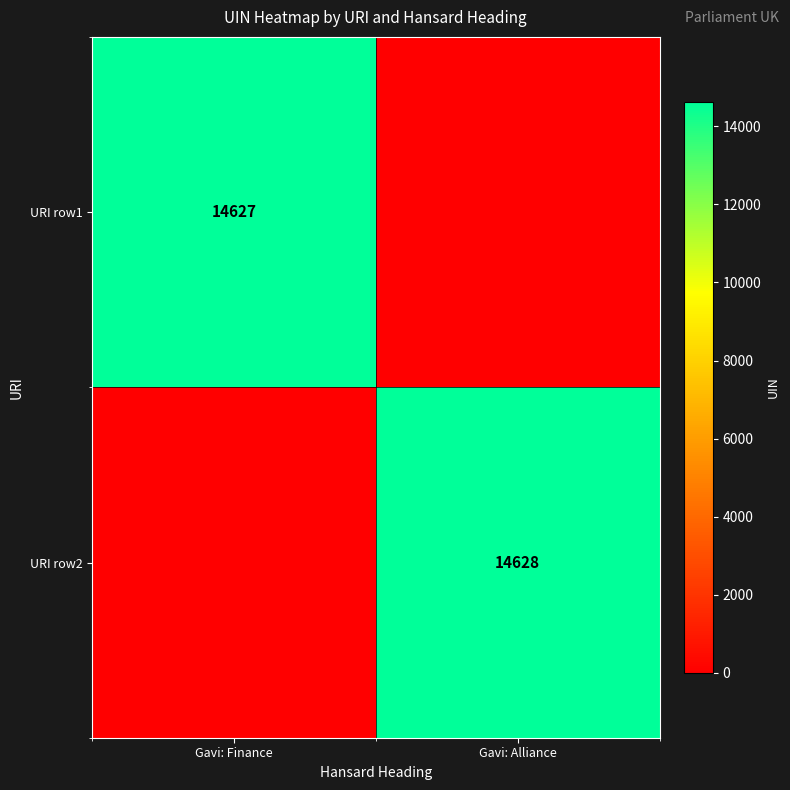

What is the difference between the highest and lowest values at Gavi: Finance?

14627